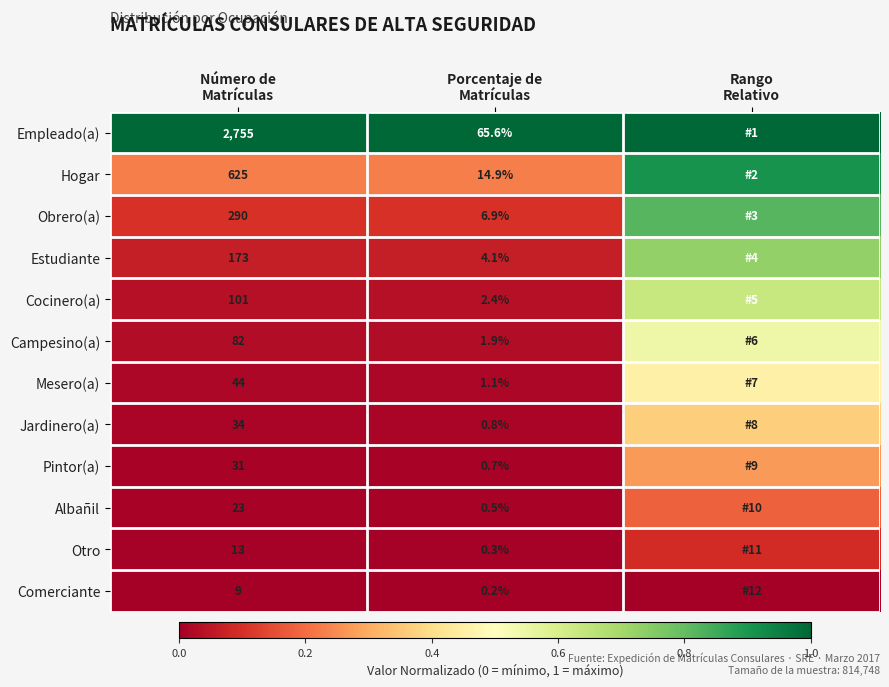

Rank the series by their maximum value, from lowest to highest.

Comerciante, Otro, Albañil, Pintor(a), Jardinero(a), Mesero(a), Campesino(a), Cocinero(a), Estudiante, Obrero(a), Hogar, Empleado(a)